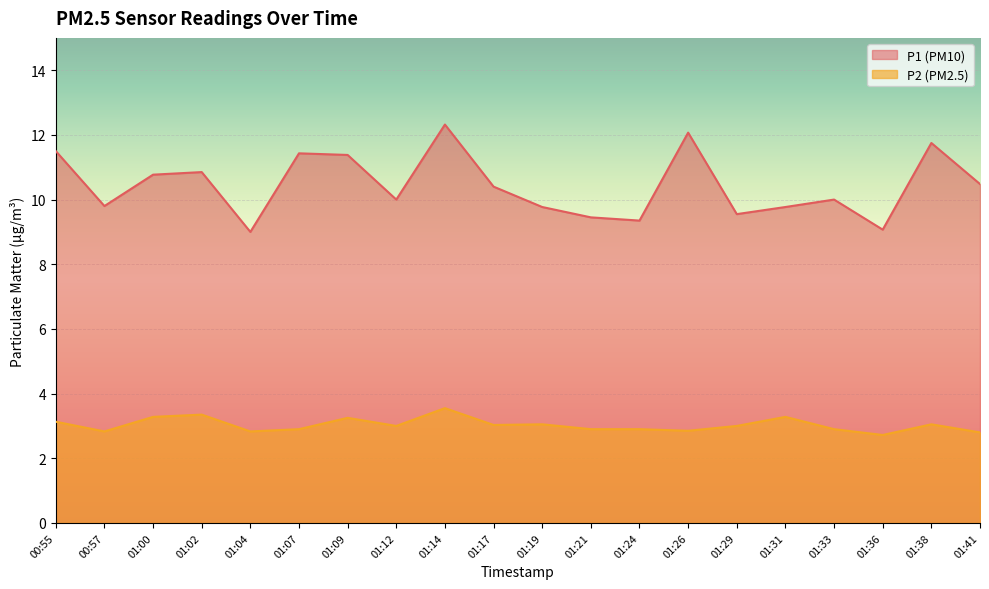

How many distinct data groups are displayed?

2